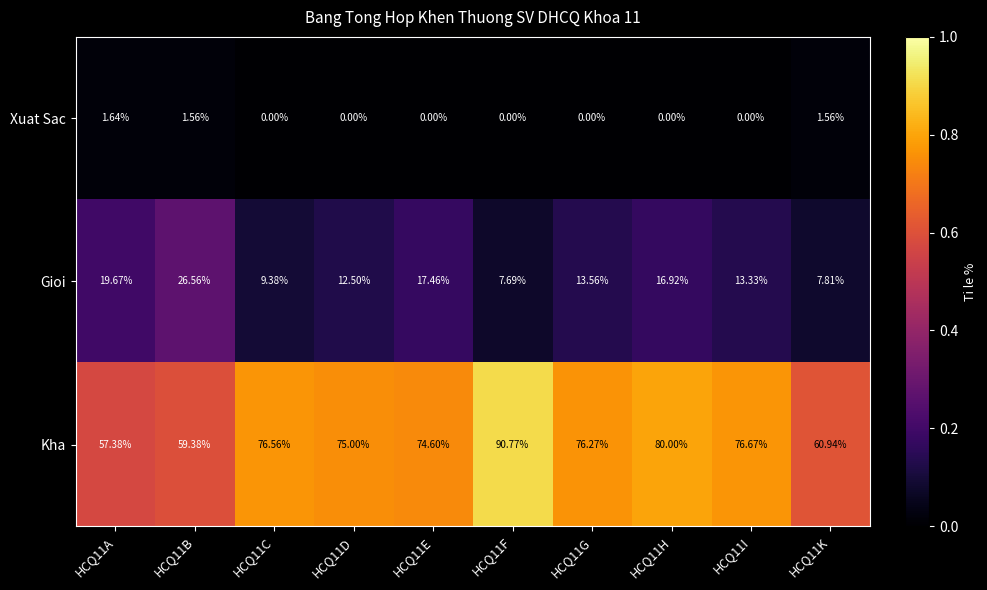

What is the greatest value displayed?

90.8